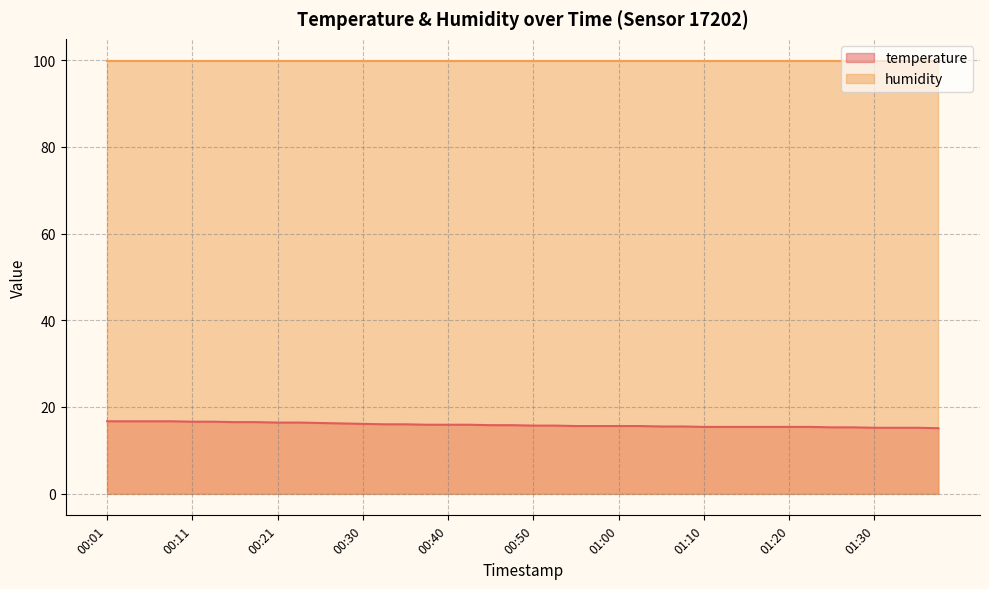

Rank the series by their maximum value, from highest to lowest.

humidity, temperature